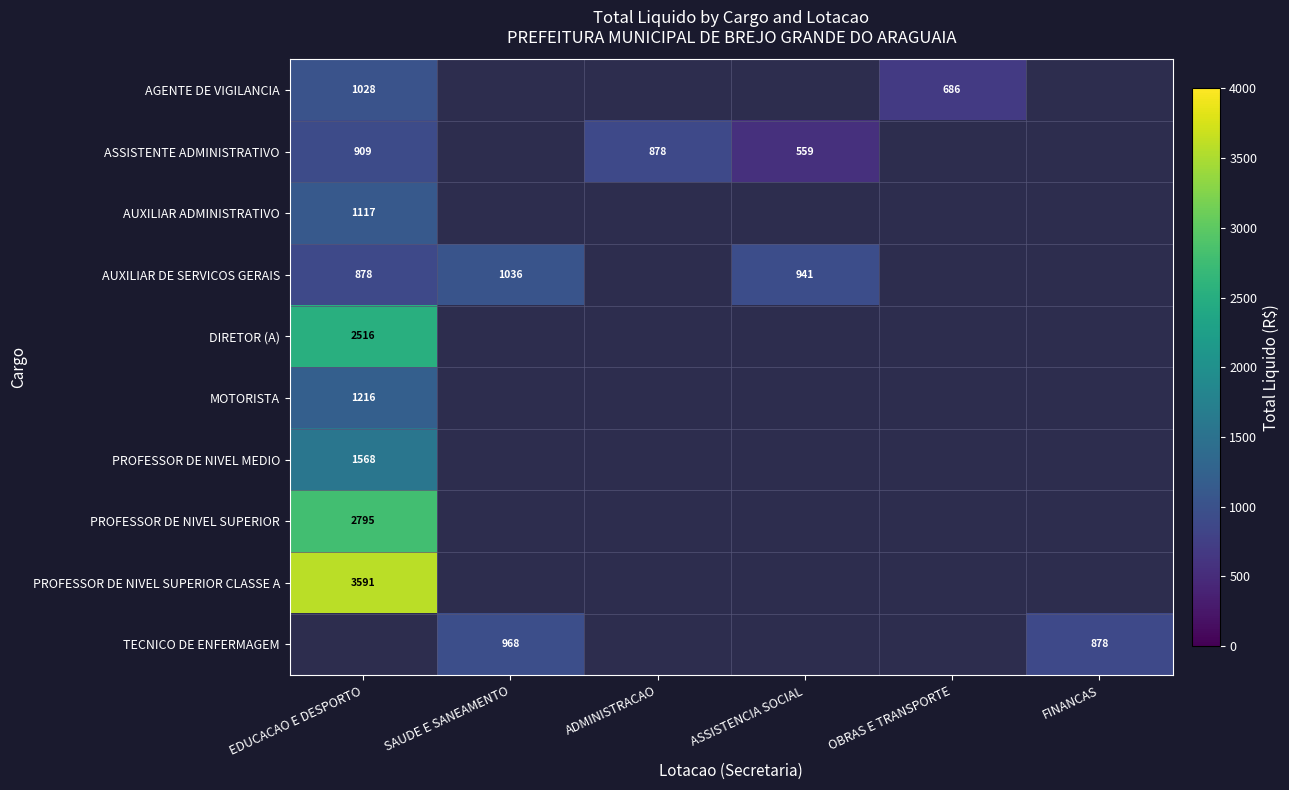

What is the greatest value displayed?

3591.1